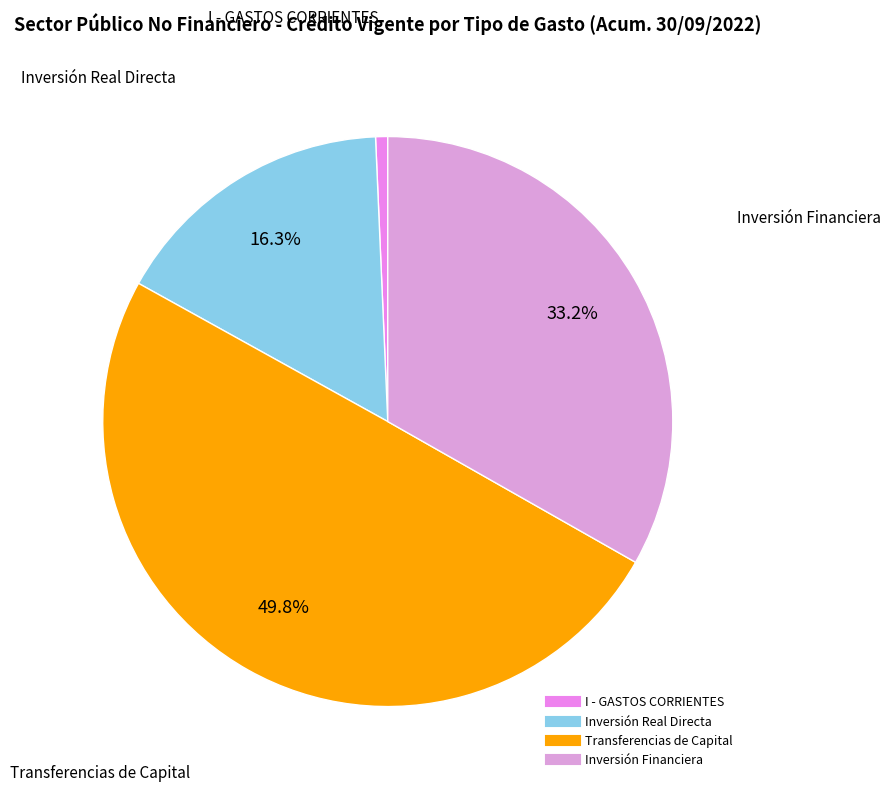

True or false: Inversión Financiera accounts for 33% of the total.

True